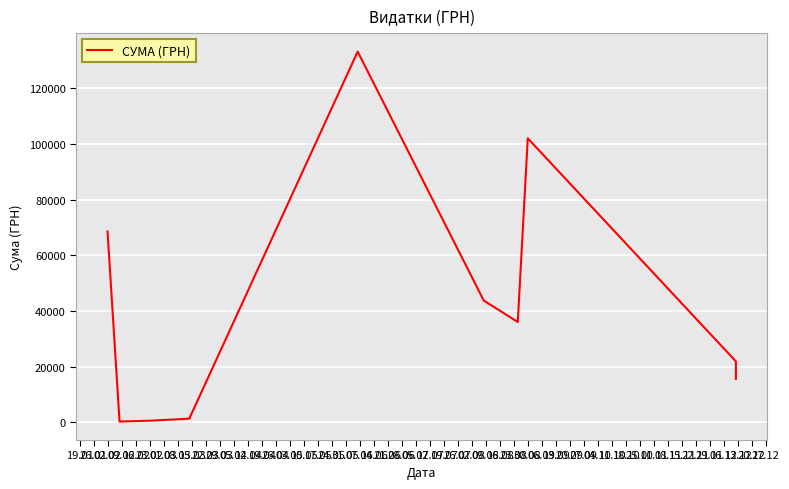

The value at 16.02 is 2699.6. True or false?

False